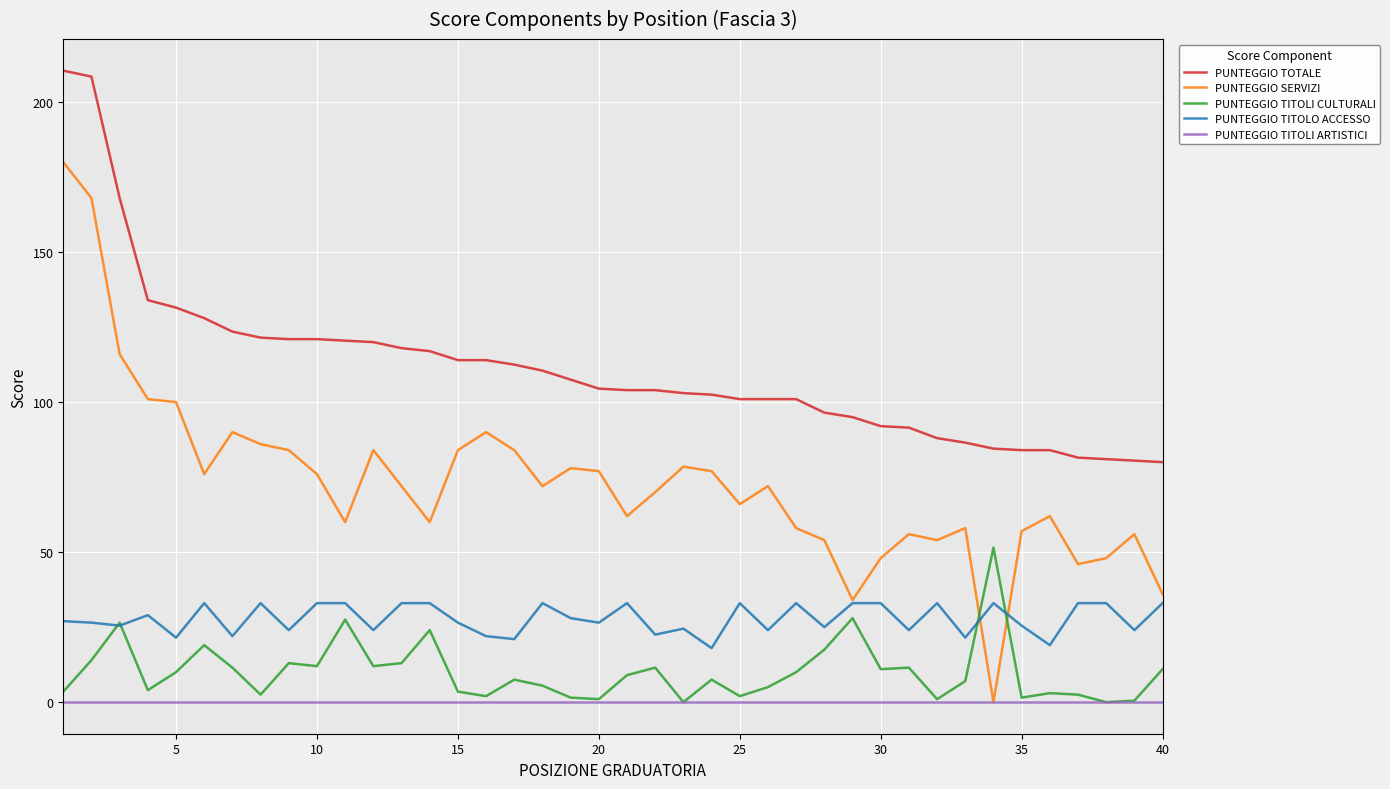

What is the maximum value shown in the chart?

210.5